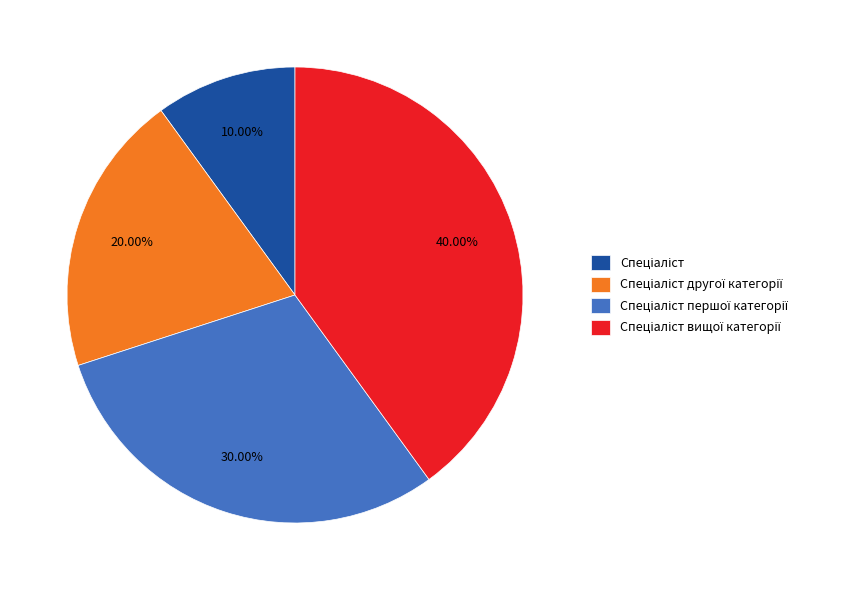

How many slices are in this pie chart?

4